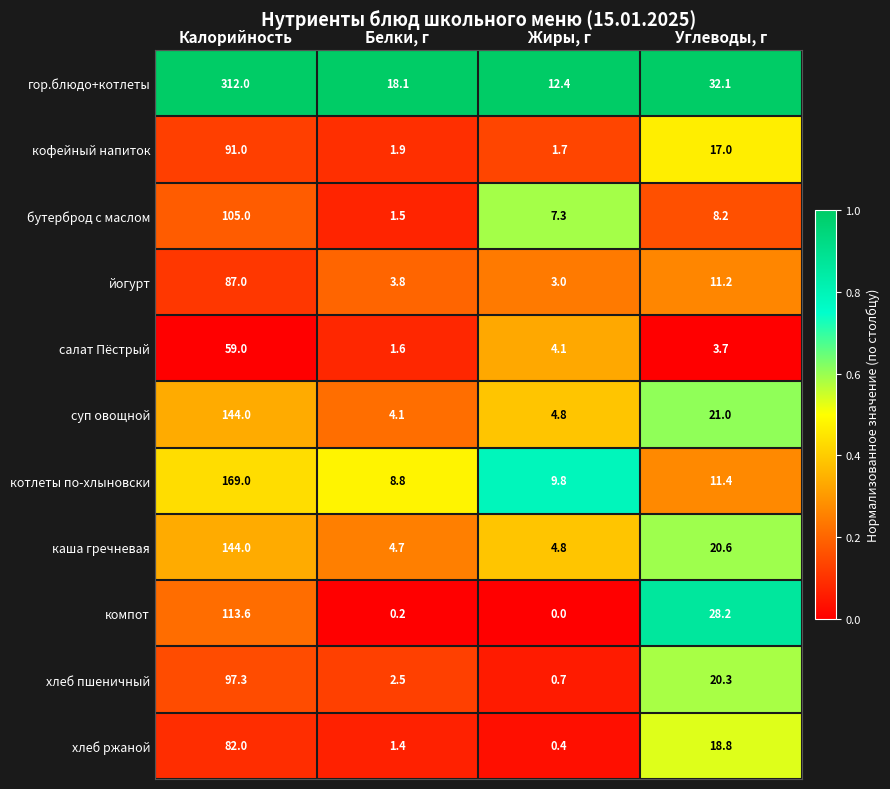

The хлеб пшеничный series shows 5.3 at Углеводы, г. True or false?

False